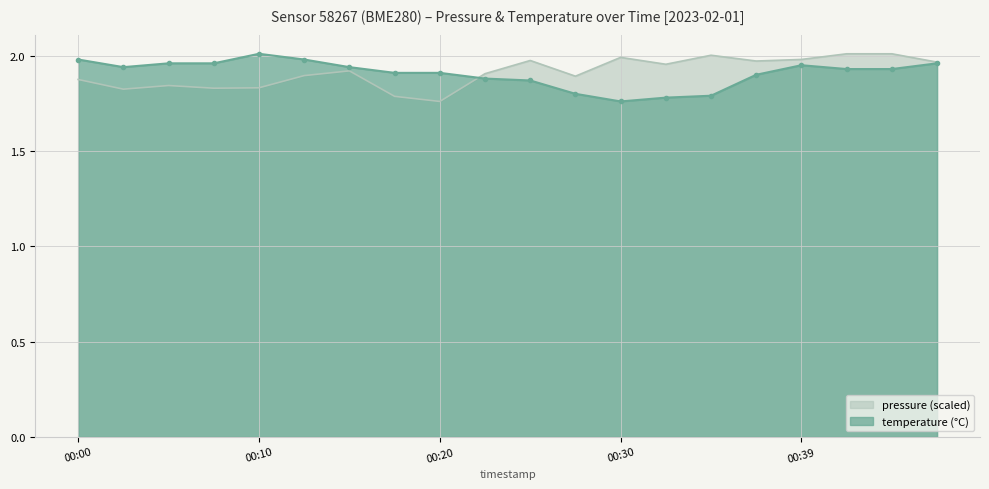

The pressure (scaled) series shows 2.5 at 00:00. True or false?

False